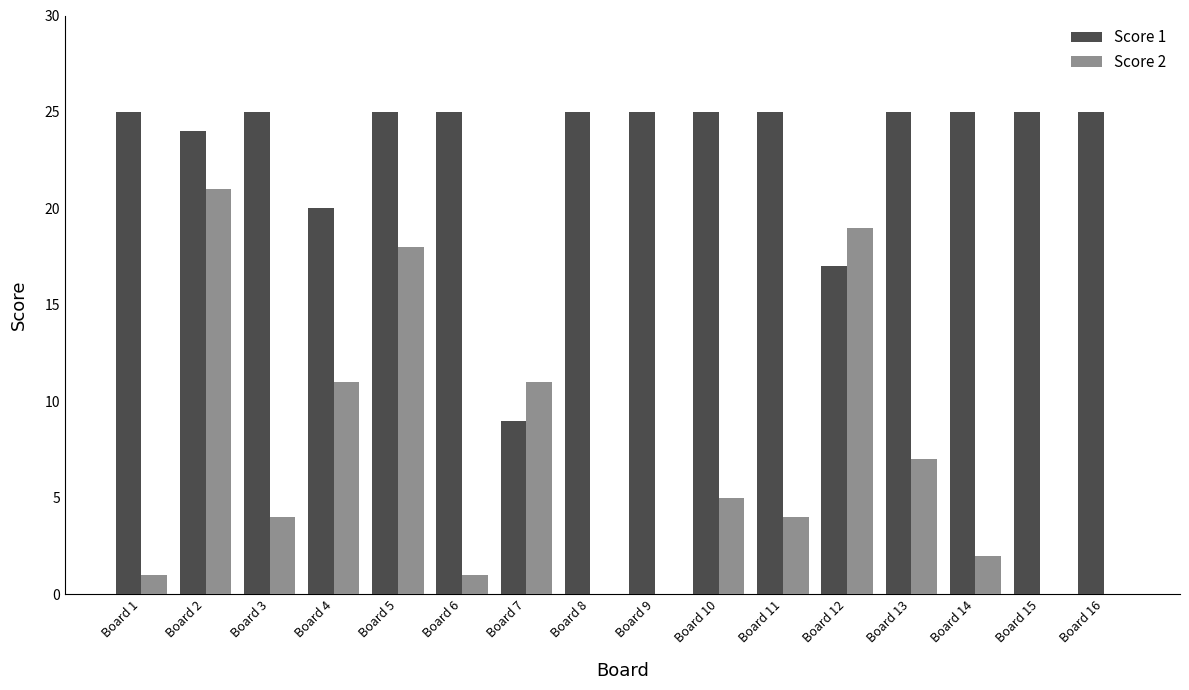

Reading left to right, extract all data points from this chart.

Score 1: 25	24	25	20	25	25	9	25	25	25	25	17	25	25	25	25
Score 2: 1	21	4	11	18	1	11	0	0	5	4	19	7	2	0	0